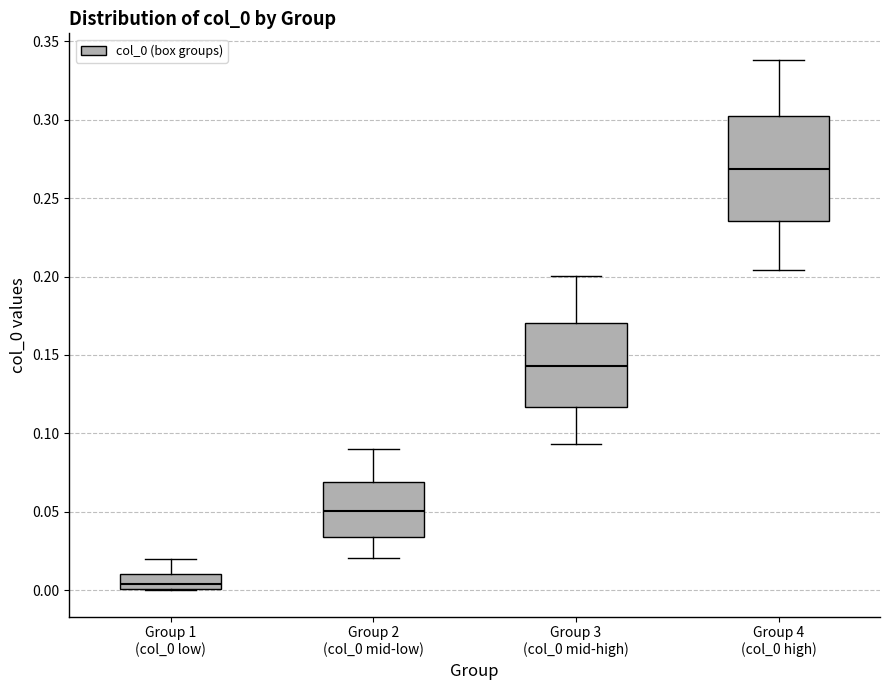

Where is the upper edge of the box for Group 1 (col_0 low) on the y-axis? The values are not printed on the chart, so give them approximately, as read against the axis.

0.010